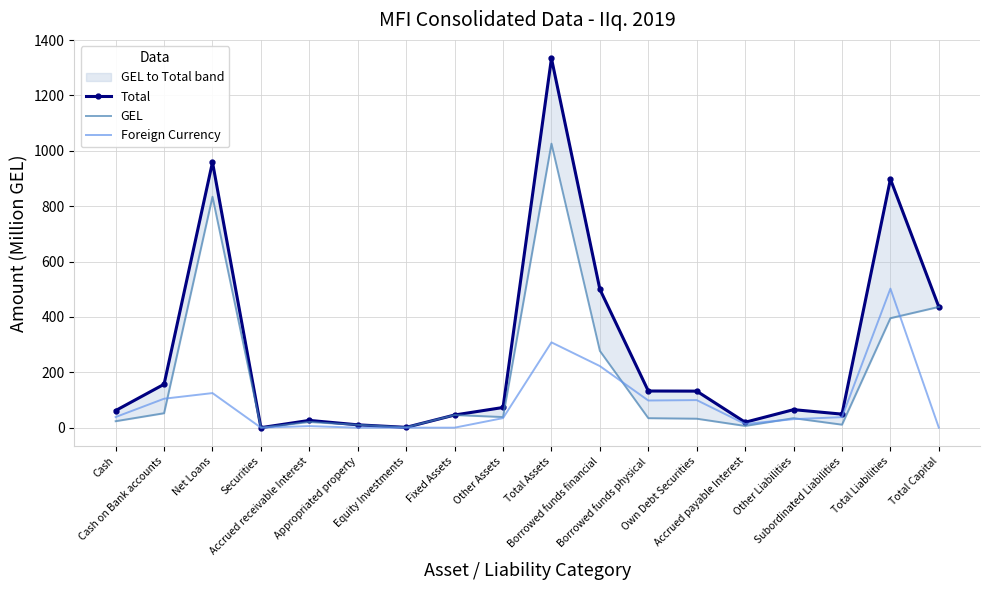

Read the GEL value at Borrowed funds physical.

34.3